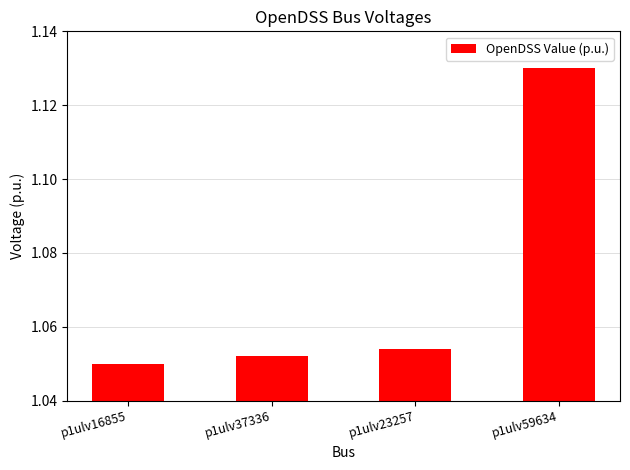

Where is the data nearest to the value 1?

p1ulv16855